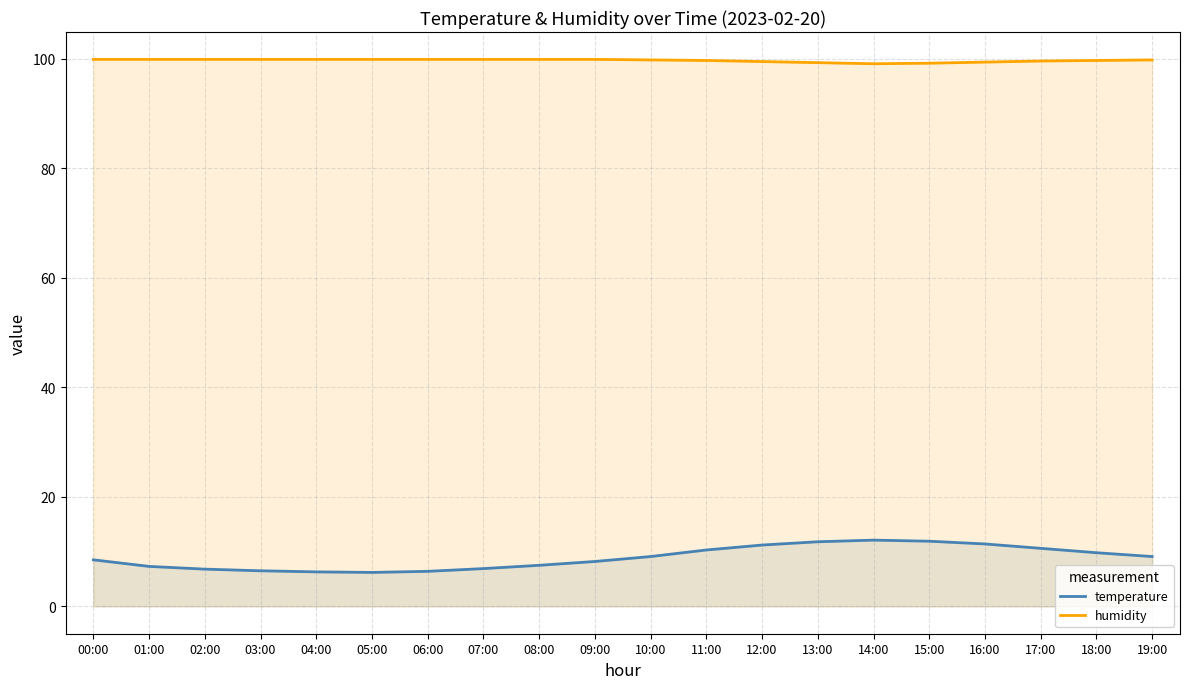

Which series has the largest total across all categories?

humidity